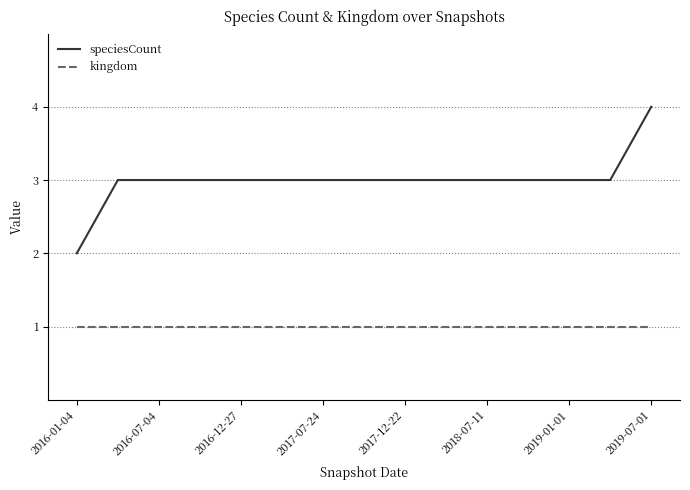

Which series has the largest total across all categories?

speciesCount